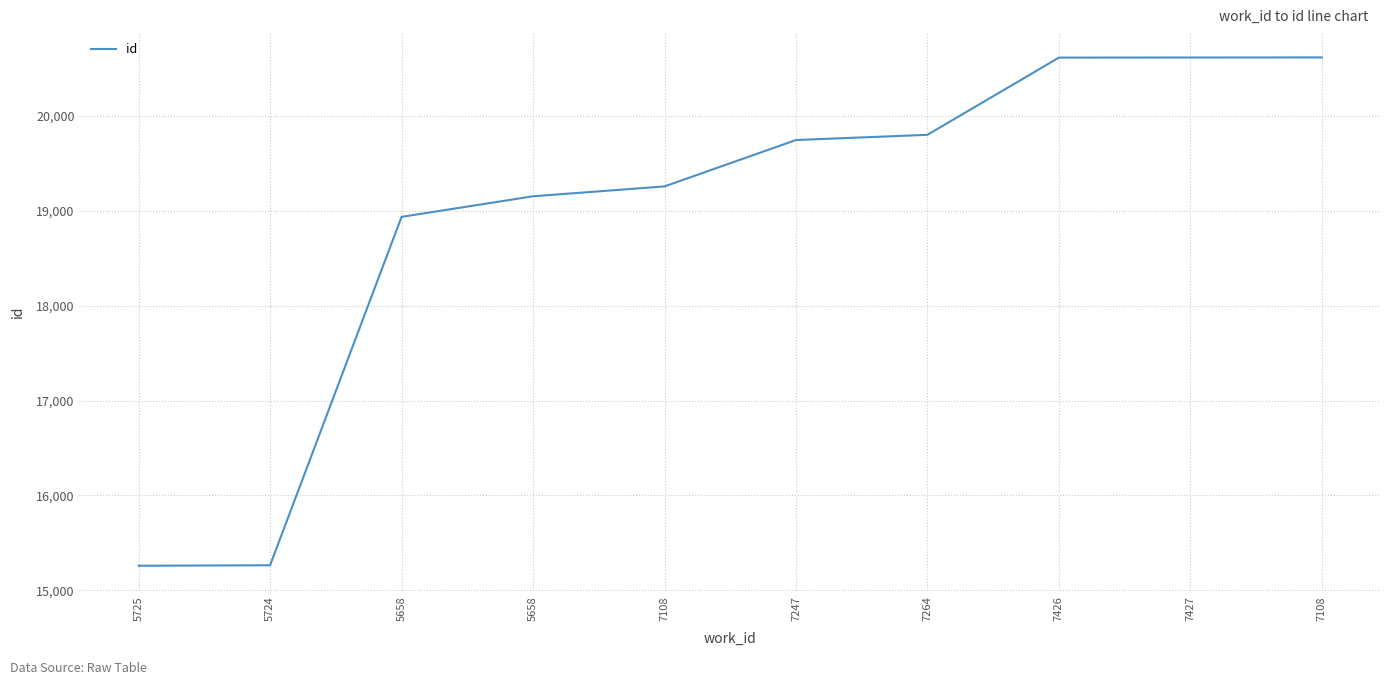

Does the chart have visible grid lines?

Yes